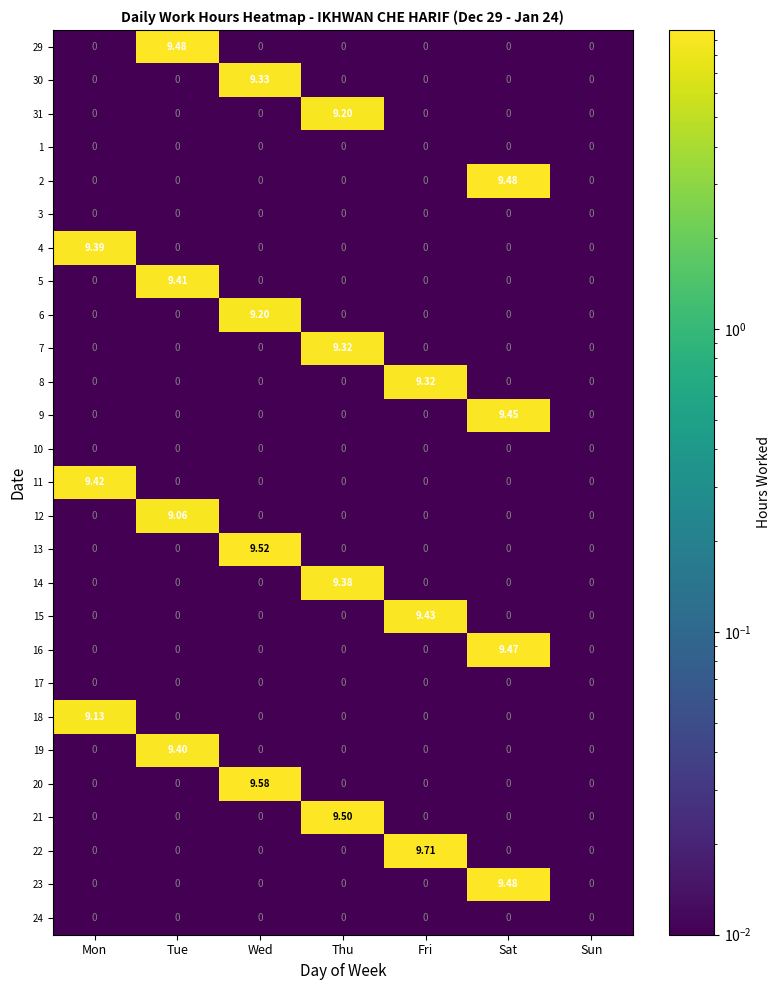

At which category is the sum across all series the highest?

Sat